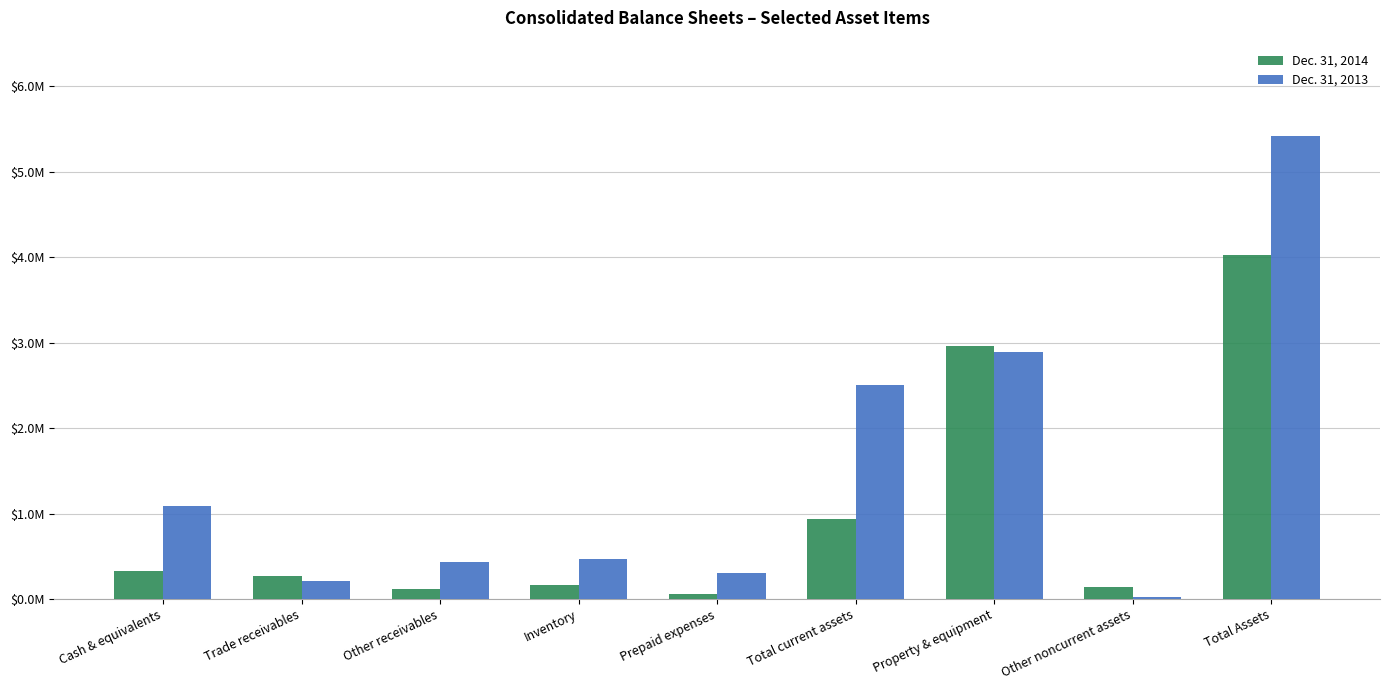

Reading right to left, what are all the values shown in this chart?

Dec. 31, 2014: Total Assets=4028127	Other noncurrent assets=136693	Property & equipment=2960090	Total current assets=931344	Prepaid expenses=54022	Inventory=161301	Other receivables=119230	Trade receivables=273914	Cash & equivalents=322877
Dec. 31, 2013: Total Assets=5417927	Other noncurrent assets=23249	Property & equipment=2886176	Total current assets=2508502	Prepaid expenses=304696	Inventory=465334	Other receivables=435278	Trade receivables=216864	Cash & equivalents=1086330